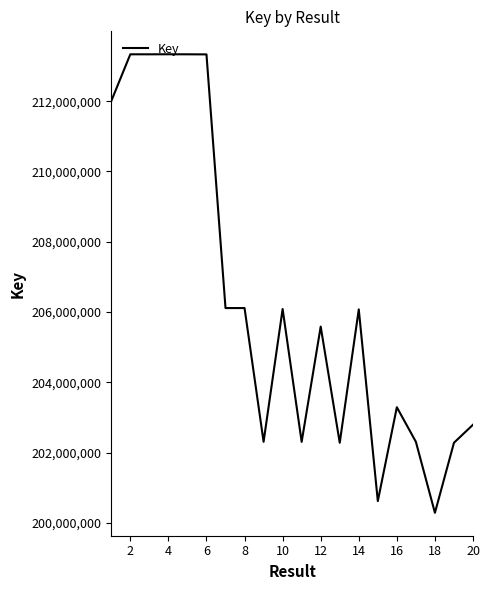

What is the maximum value shown in the chart?

213334118